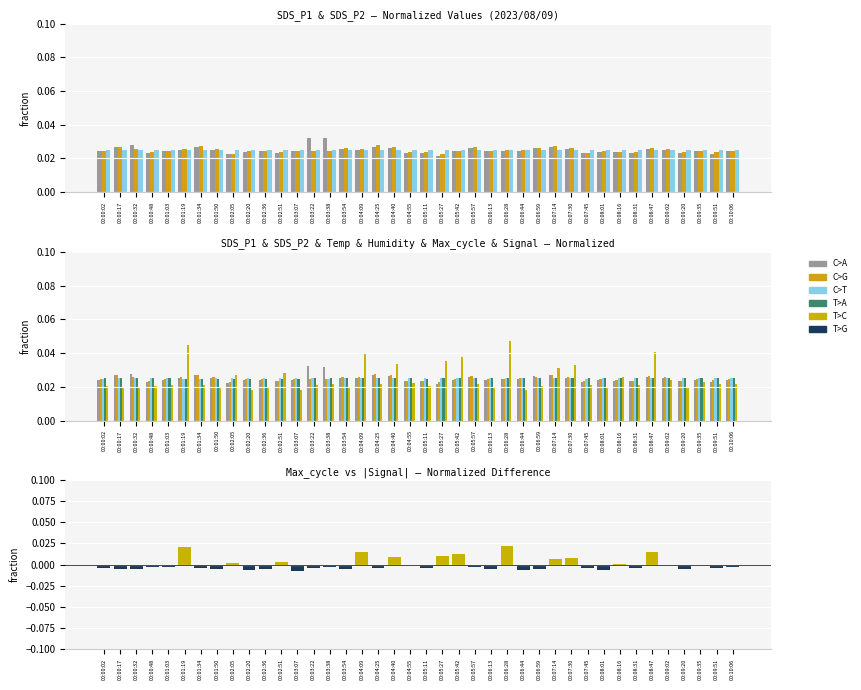

What is the label of the 28th bar from the left?

00:06:59